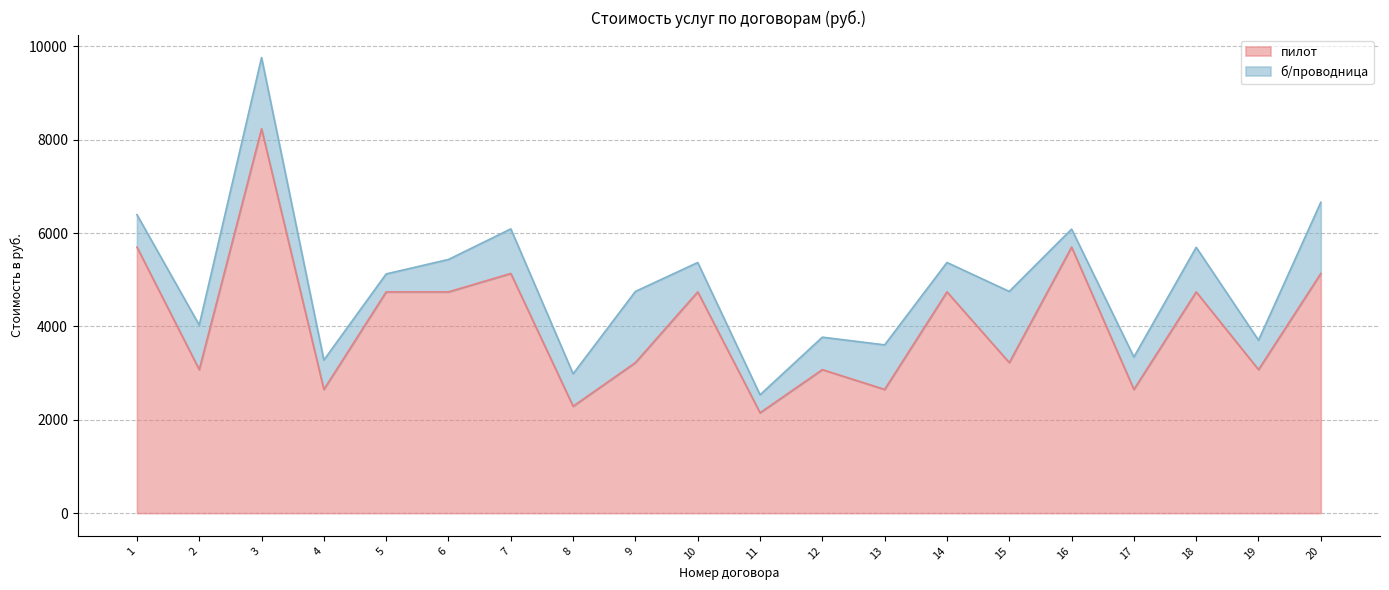

What is the minimum value shown in the chart?

2150